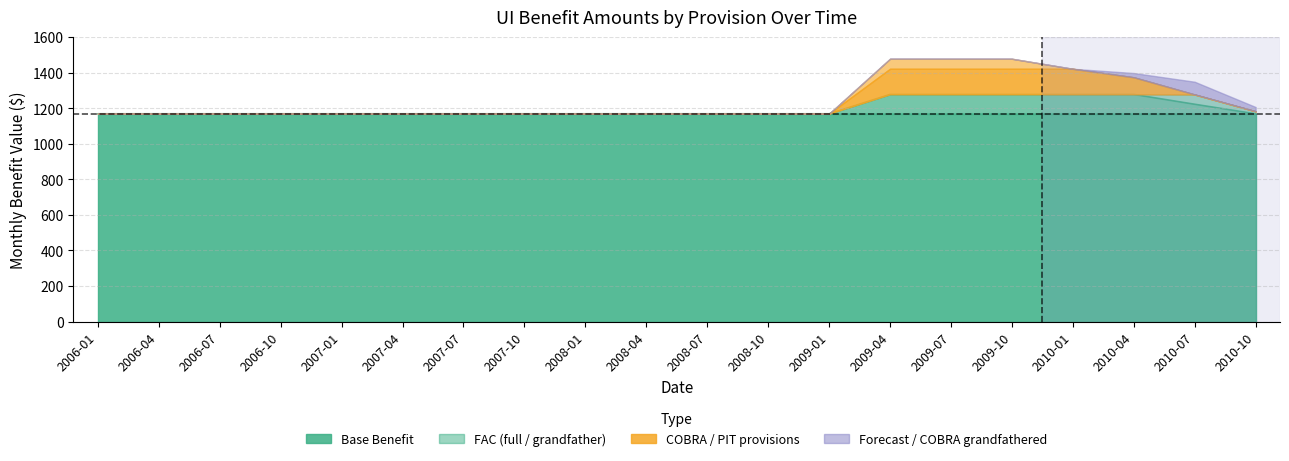

At which label does FAC full reach its peak?

2009-04